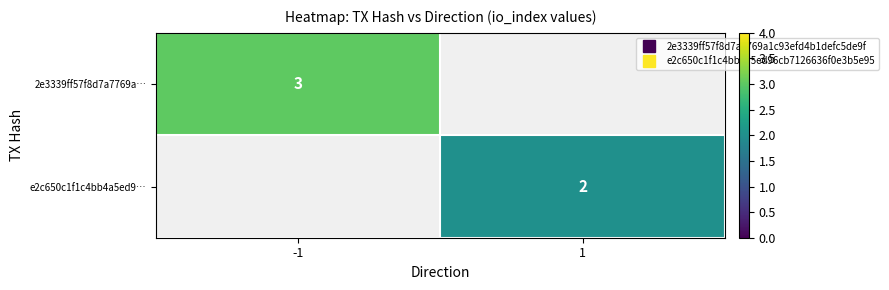

True or false: e2c650c1f1c4bb4a5ed9… has a value of 2.0 at 1.

True